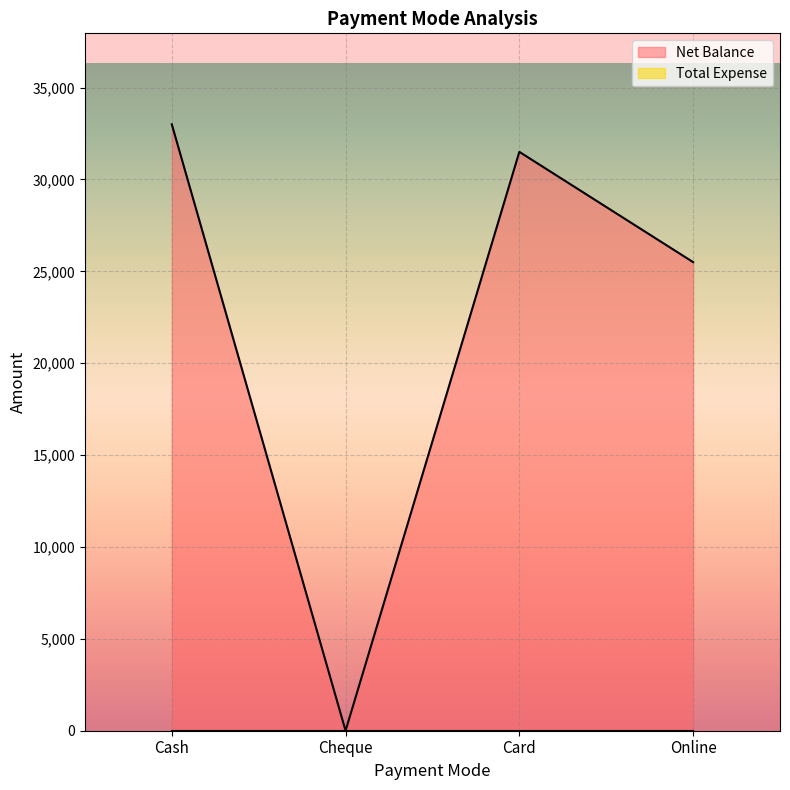

True or false: there are more than 0 points higher than both neighbors.

True